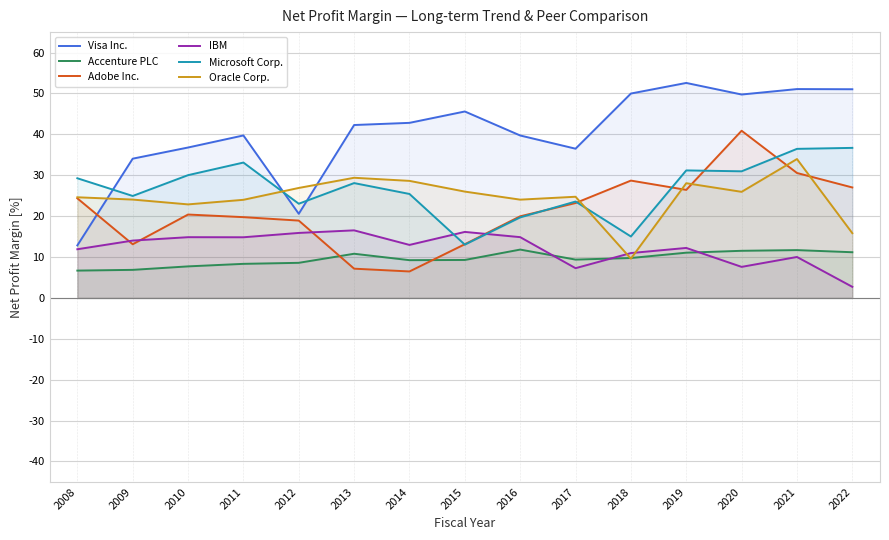

List the labels in order of Visa Inc. value, smallest first.

2008, 2012, 2009, 2017, 2010, 2016, 2011, 2013, 2014, 2015, 2020, 2018, 2022, 2021, 2019